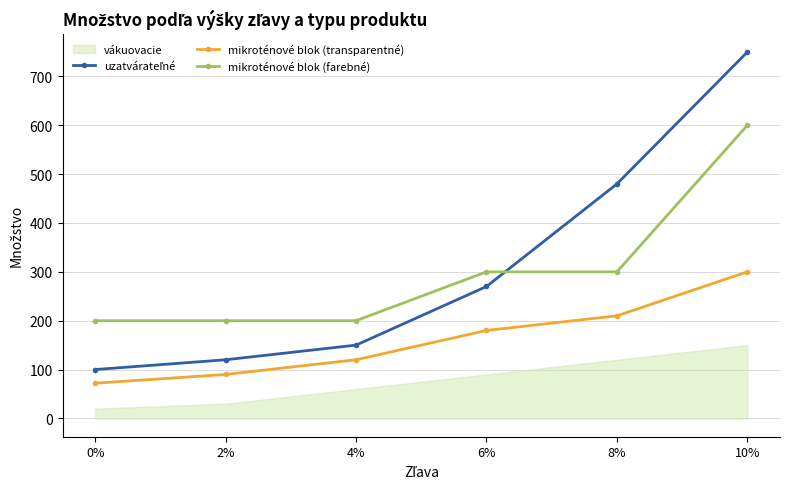

How many values in the uzatvárateľné series are below 270?

3